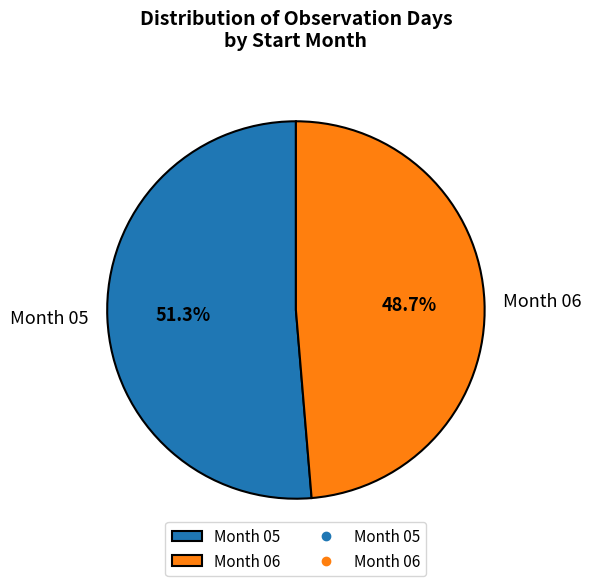

How much of the chart is everything except Month 05?

48.7%